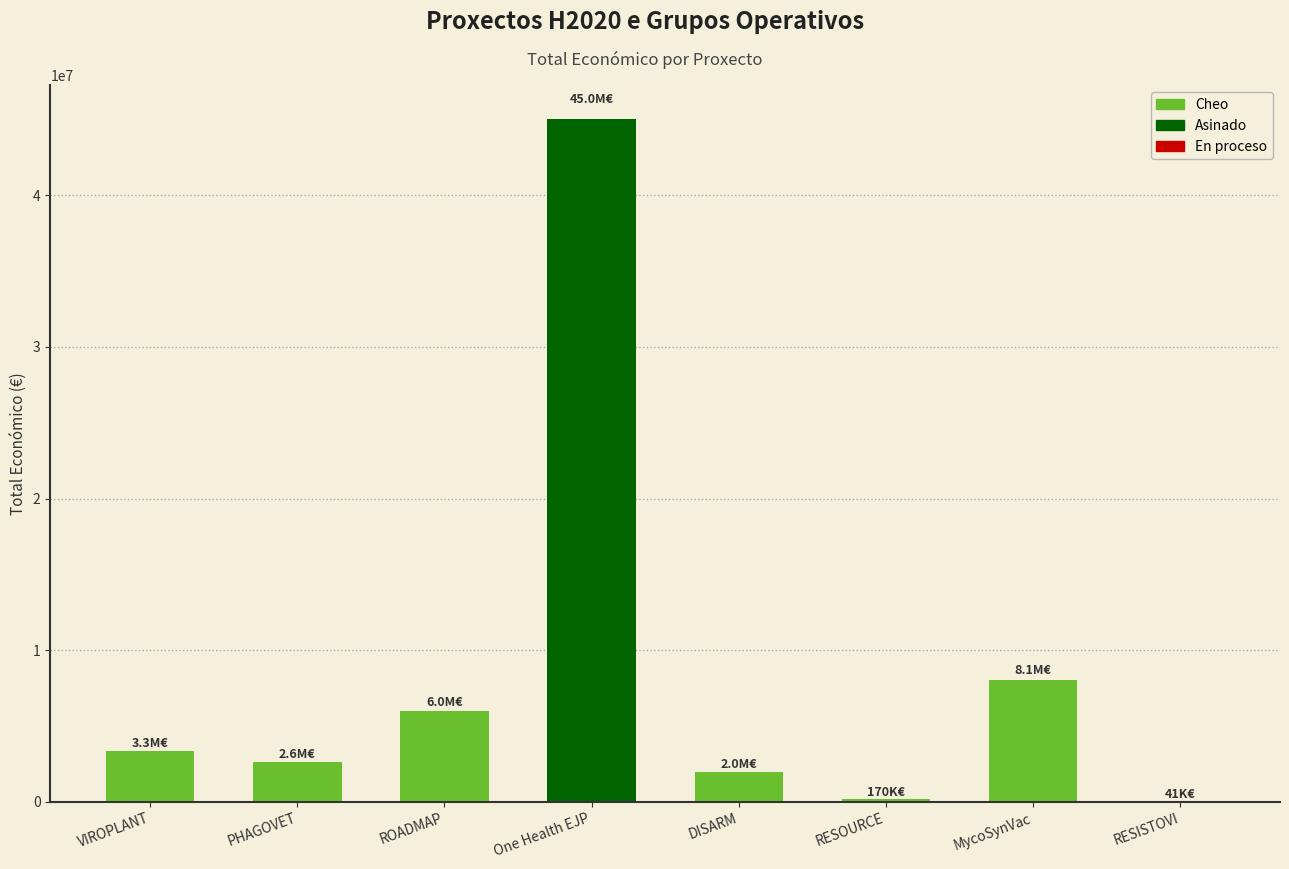

How many data points are less than 3331580?

4